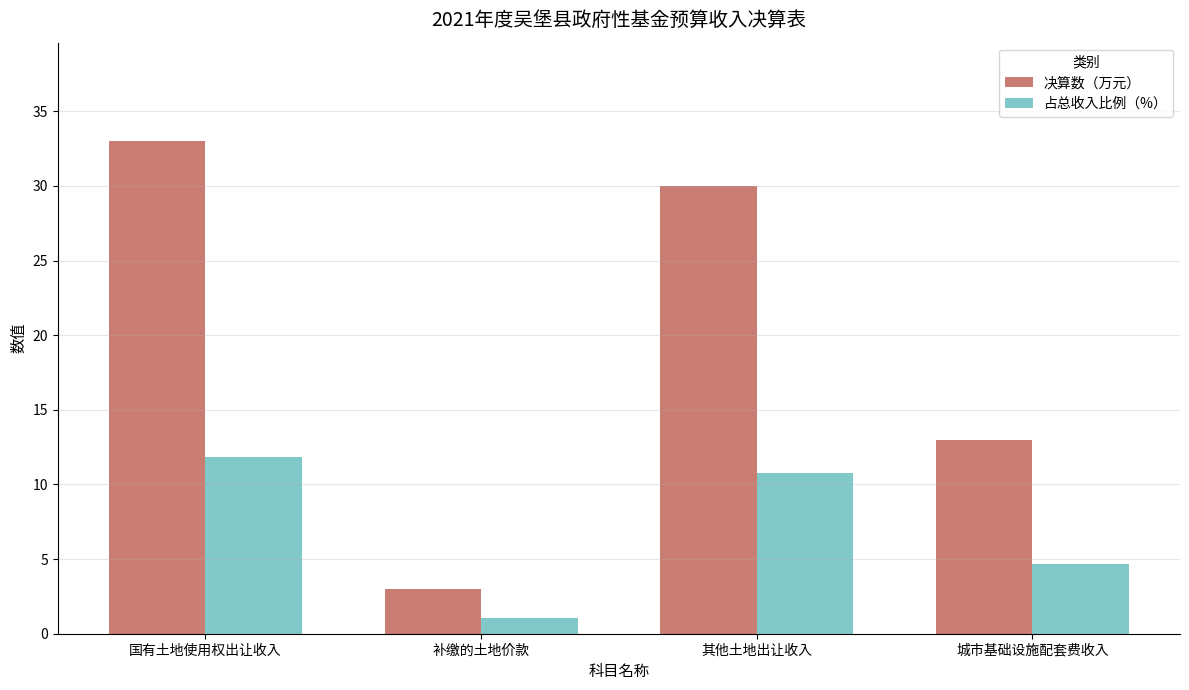

What is the label of the 1st bar from the right?

城市基础设施配套费收入